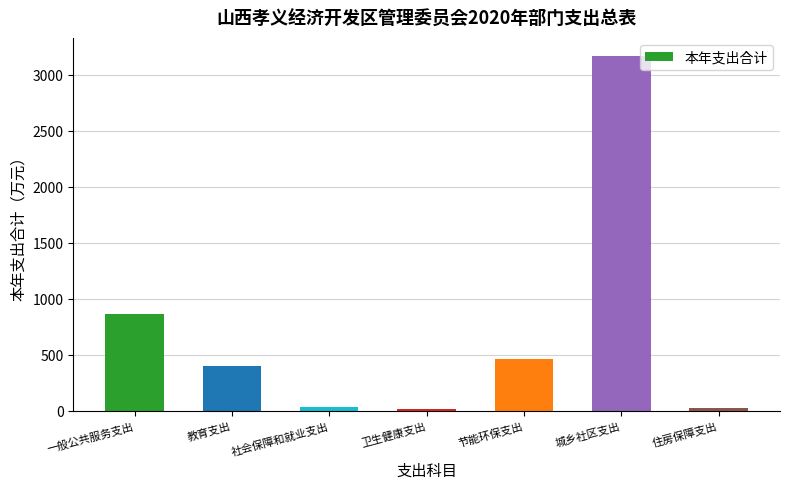

What is the value of the 7th bar from the left?

26.2